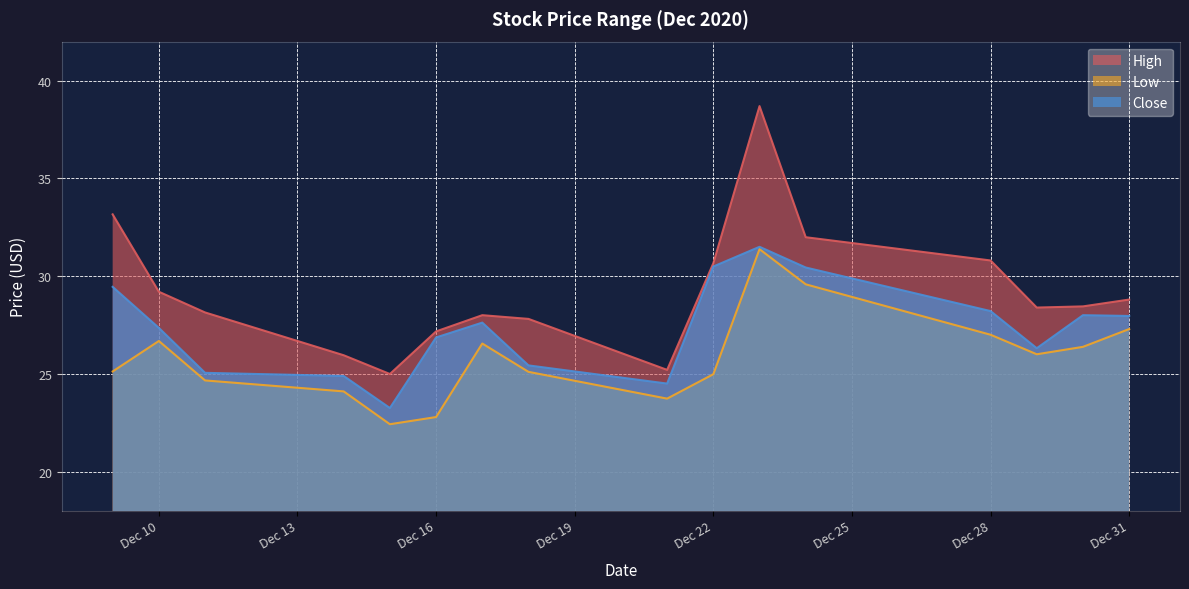

Is it true that Low equals 11.2 at 2020-12-15?

False